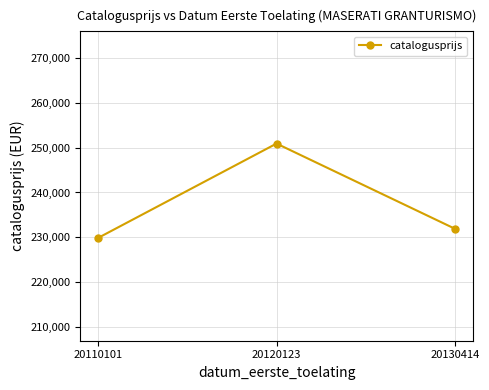

What is the sum of the values at 20130414 and 20120123?

482808